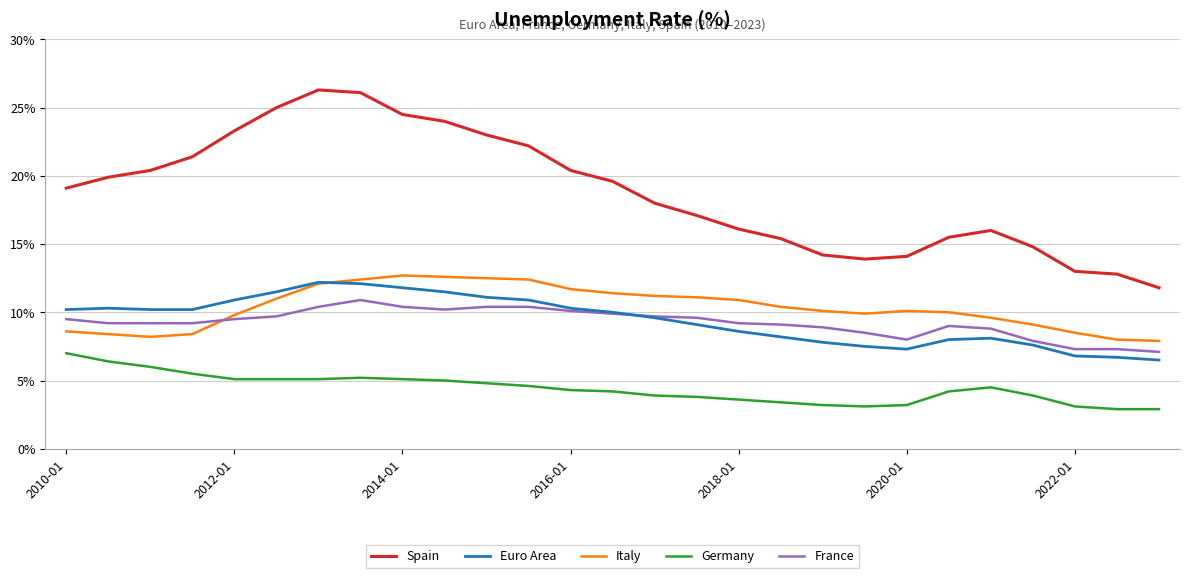

True or false: Spain and Italy cross at least once.

False